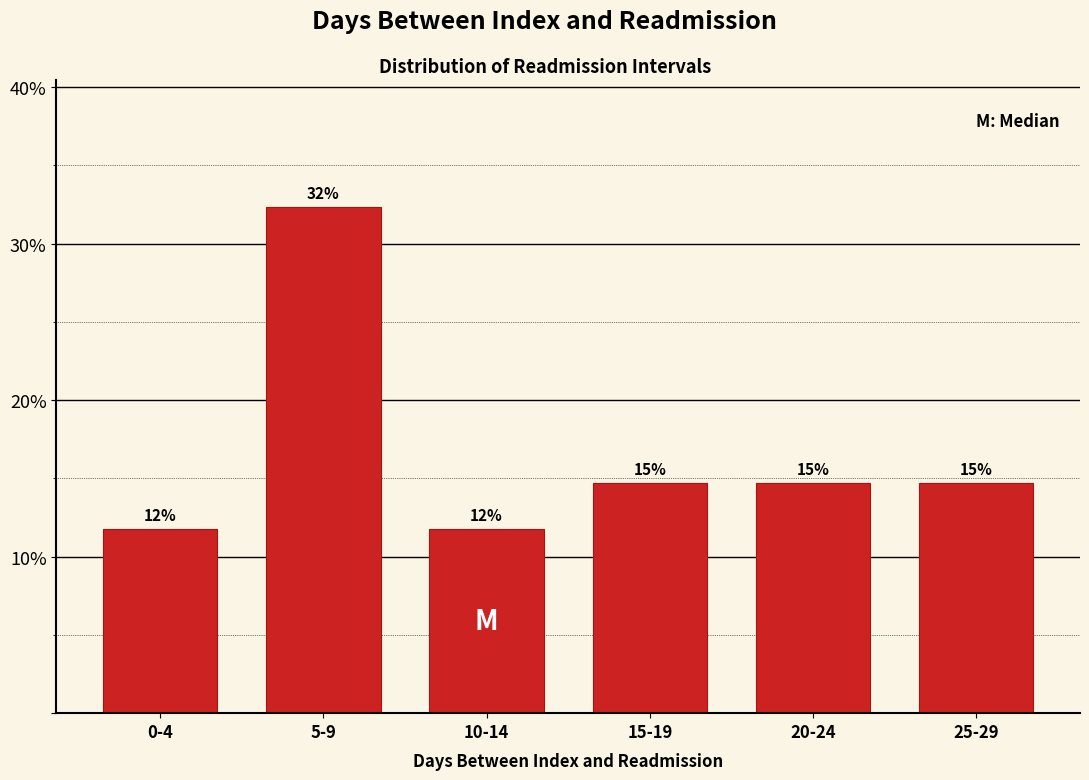

How many bars are there in total?

6